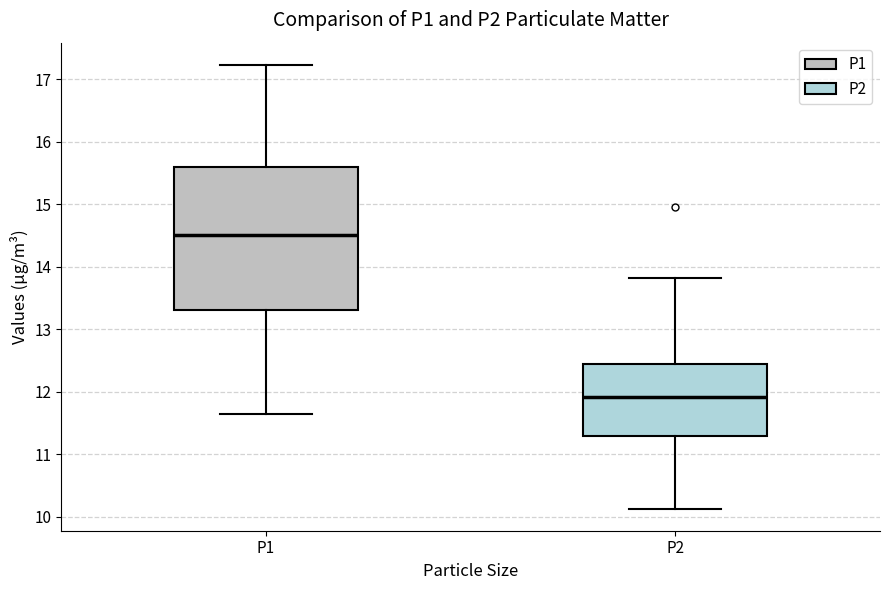

Where is the lower edge of the box for P2 on the y-axis? The values are not printed on the chart, so give them approximately, as read against the axis.

11.3